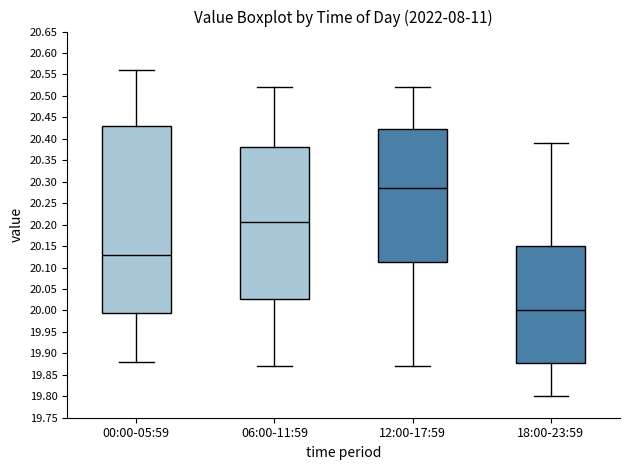

Reading left to right, read every box against the y-axis: the position of its median line, the range the box covers, and the ends of its whiskers. The values are not printed on the chart, so give them approximately, as read against the axis.

00:00-05:59: median 20.130, box 19.995 to 20.430, whiskers 19.880 to 20.560
06:00-11:59: median 20.205, box 20.030 to 20.380, whiskers 19.870 to 20.520
12:00-17:59: median 20.285, box 20.115 to 20.425, whiskers 19.870 to 20.520
18:00-23:59: median 20.000, box 19.880 to 20.150, whiskers 19.800 to 20.390